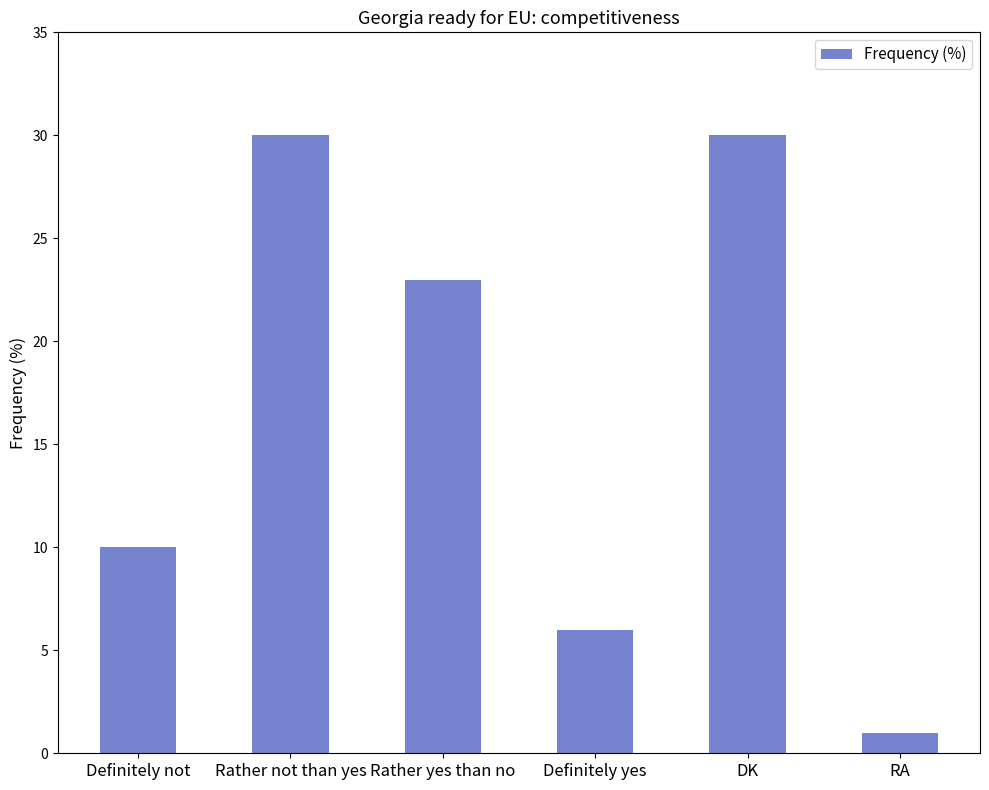

Between Rather not than yes and Definitely not, which is larger?

Rather not than yes